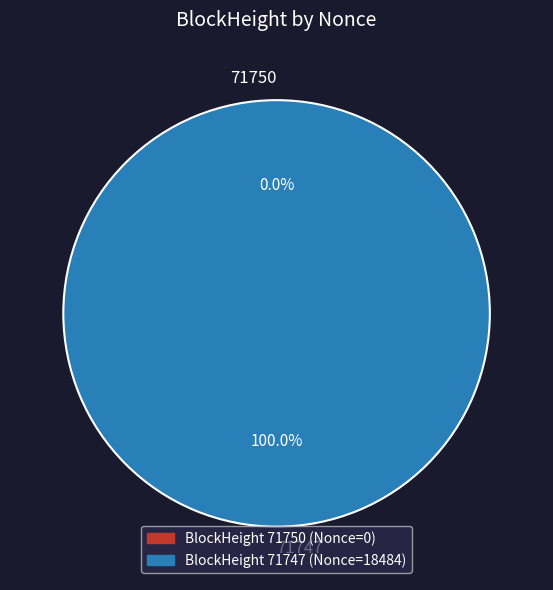

To the nearest percent, what percentage of the pie is 71747?

100%